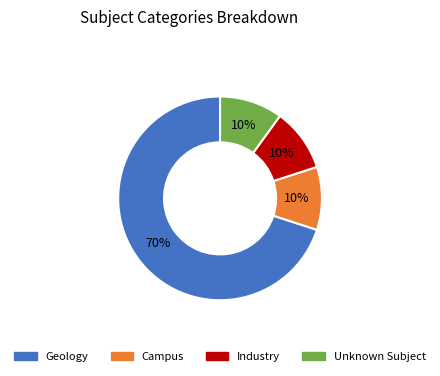

Do Campus and Geology together represent more than half of the pie?

Yes